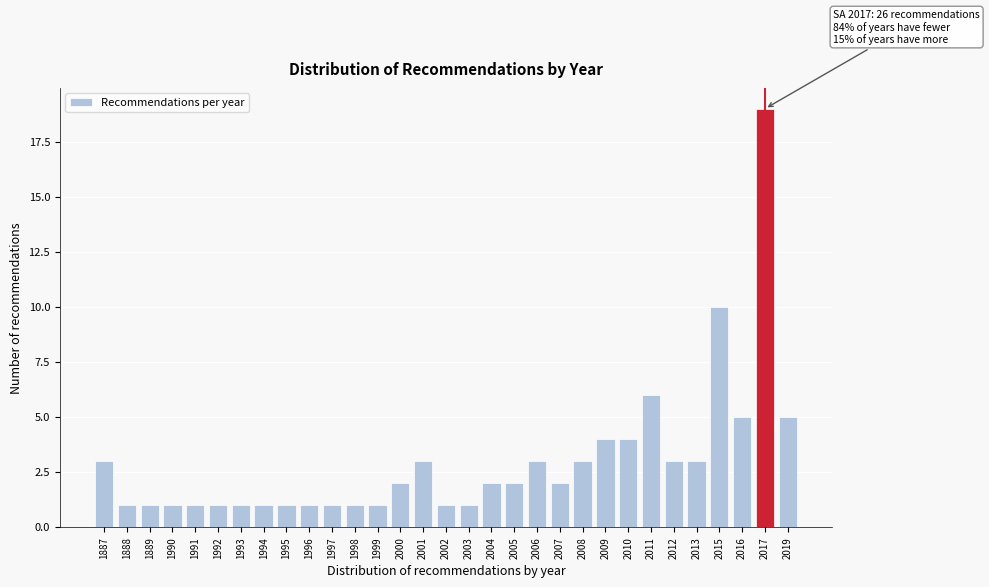

At which category does the chart reach its peak across all series?

2017